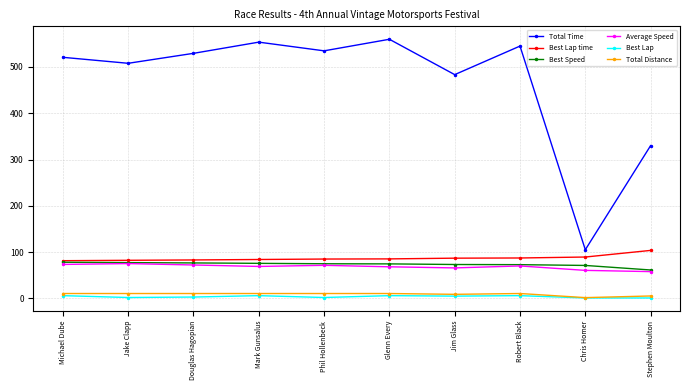

What is the value of the Average Speed point at the 2nd from the left?

75.3